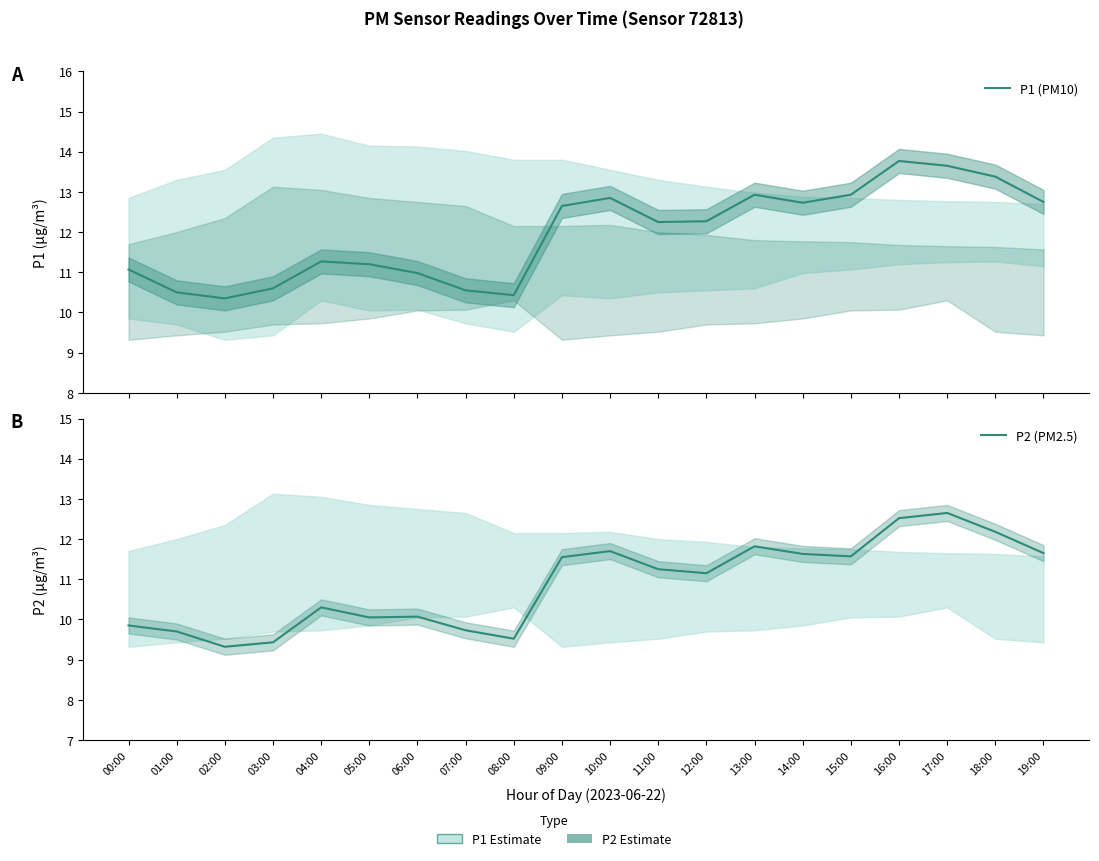

At how many categories does at least one series exceed 11?

14